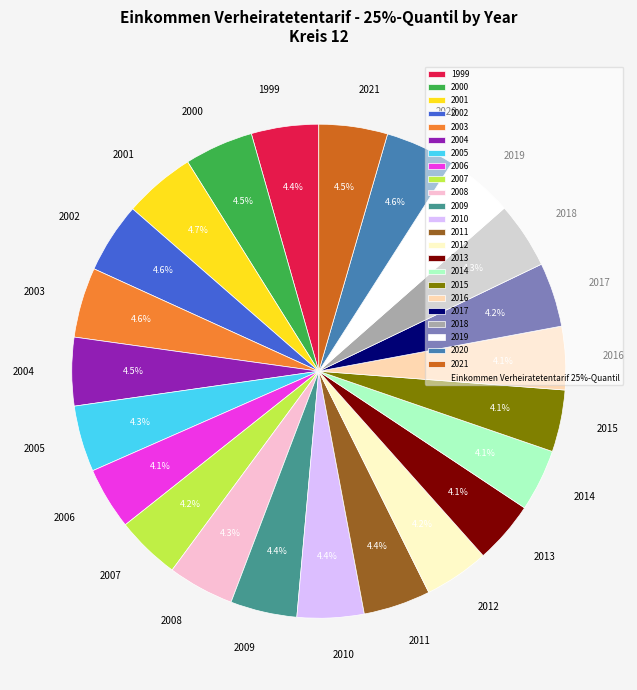

Does 2000 represent more than half of the total?

No